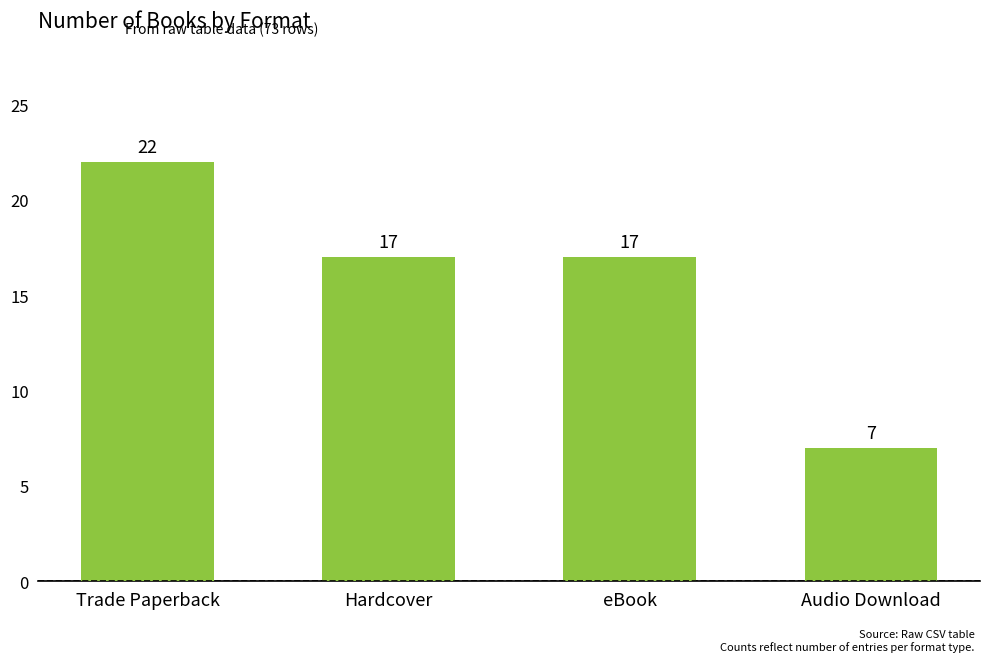

True or false: the data shows 11 at Trade Paperback.

False